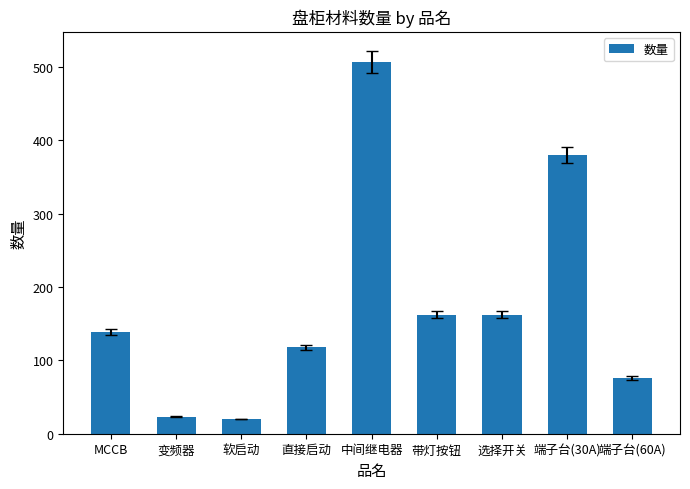

What position from the right is 软启动?

7